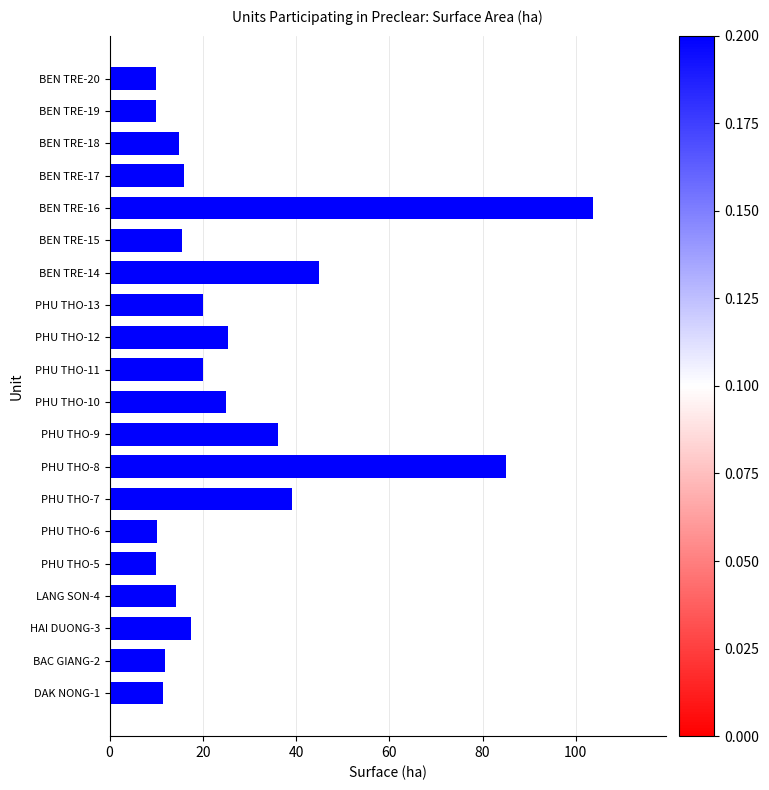

What is the ratio of the value at DAK NONG-1 to the value at PHU THO-13?

0.6